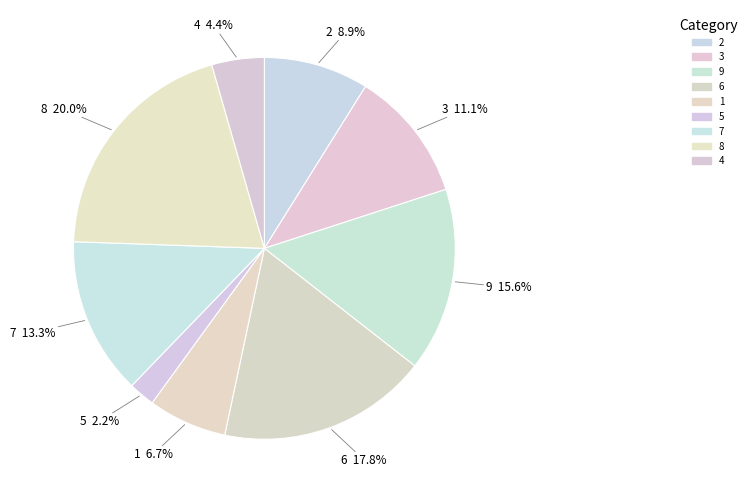

What percentage is NOT represented by 2?

91.1%